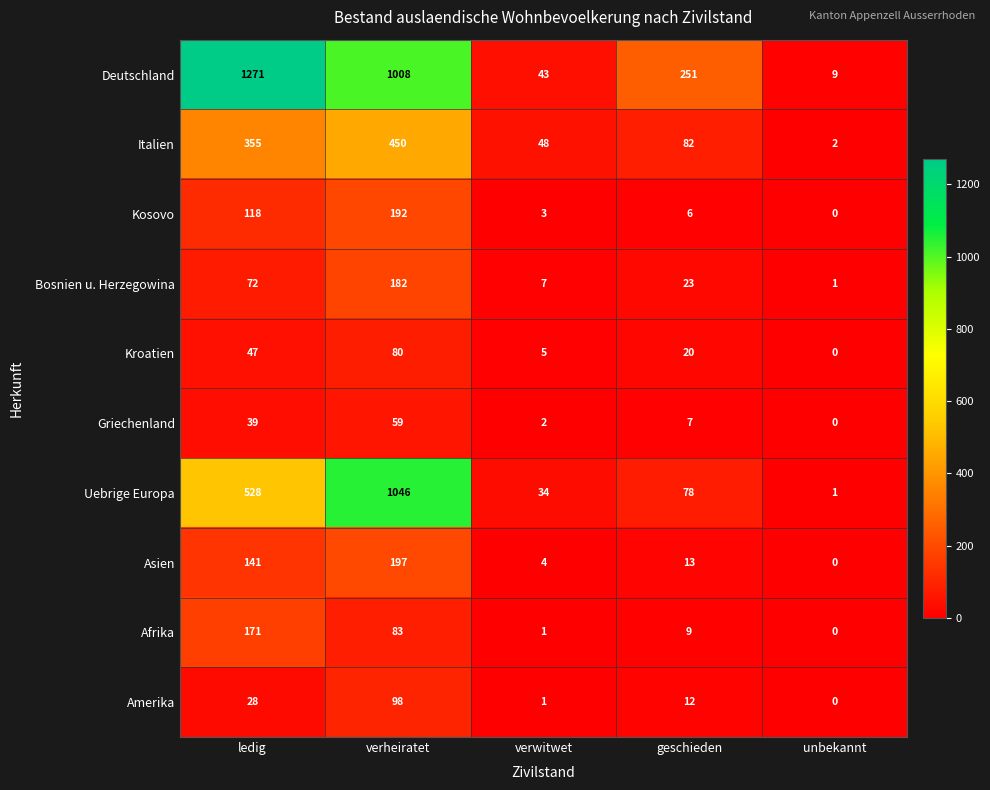

The value of Italien at verheiratet is 310. True or false?

False